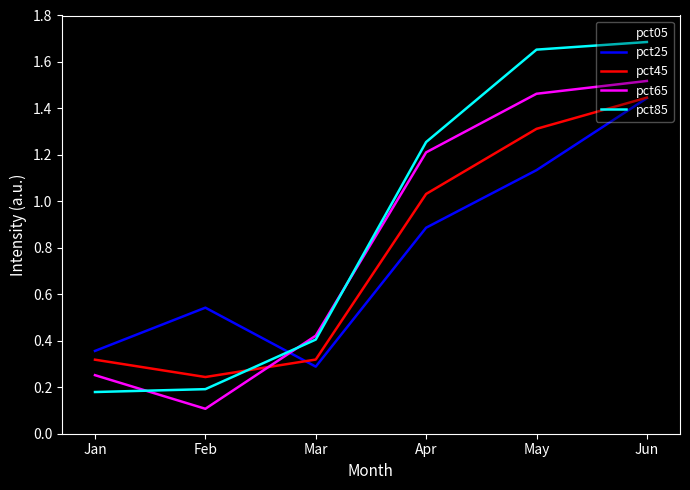

At which category does the chart reach its minimum across all series?

Feb